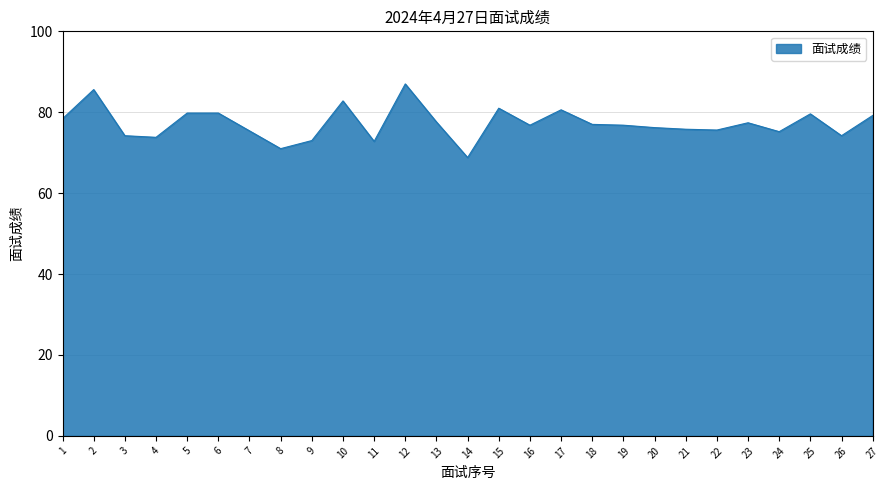

What is the change in value from 11 to 26?

+1.4